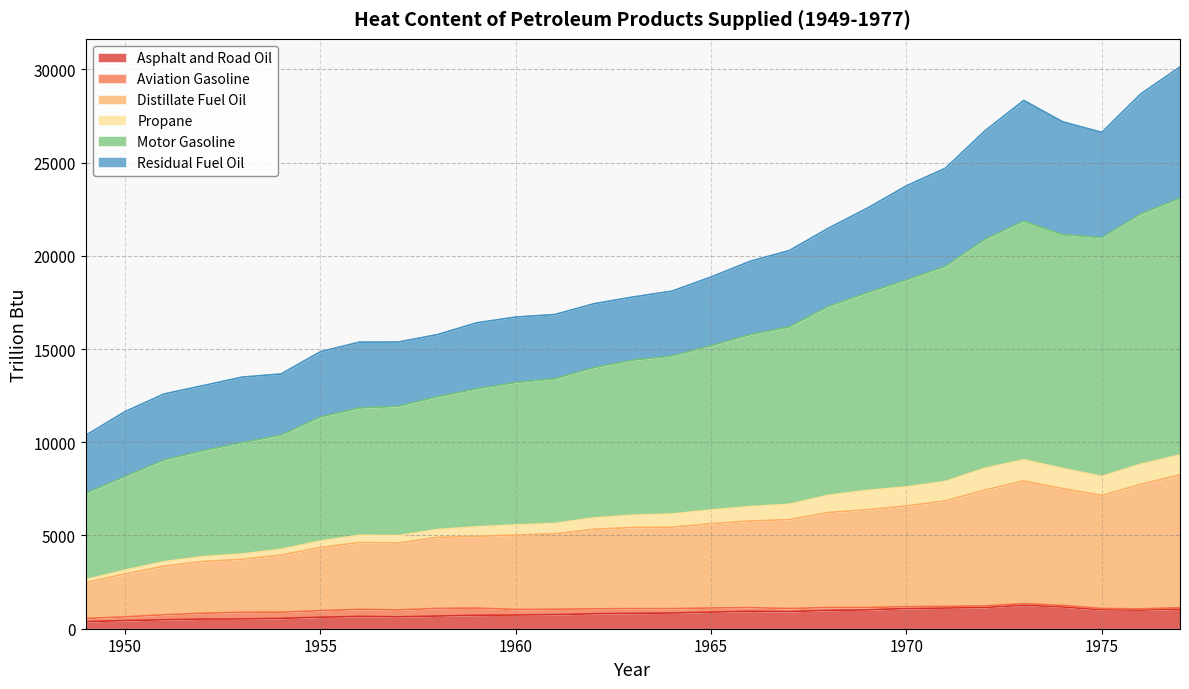

Between 1969 and 1974, which series saw the biggest shift?

Motor Gasoline